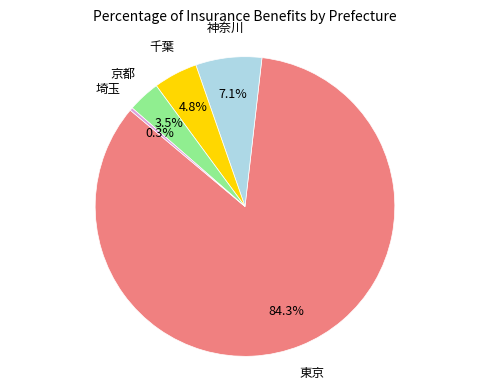

Is there any slice that represents more than half of the pie?

Yes